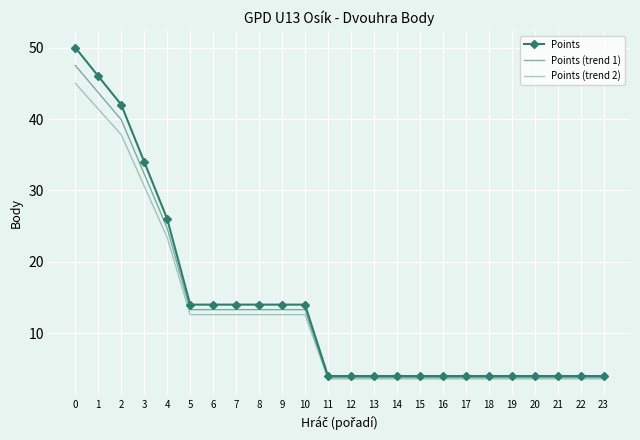

Which series has the largest total across all categories?

Points